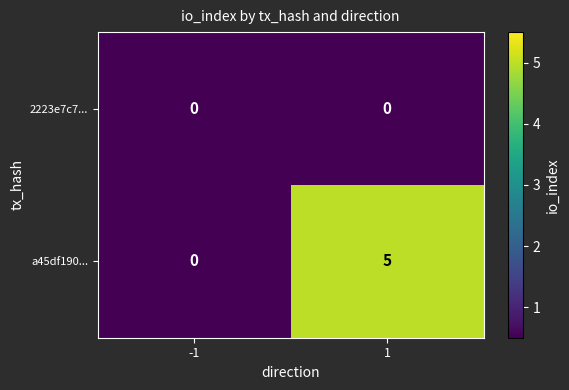

At how many categories does at least one series exceed 3?

1